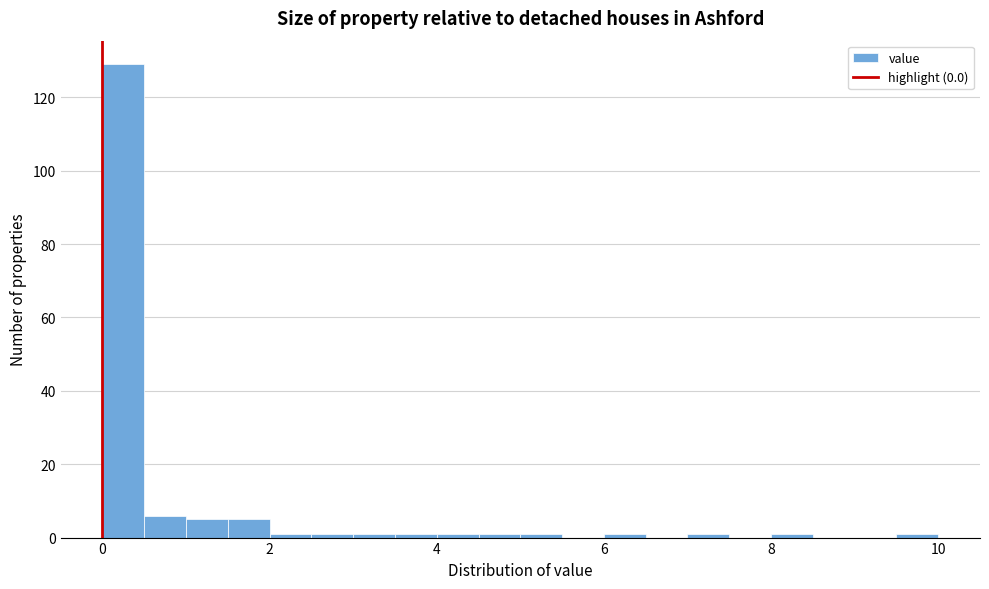

Read against the x-axis, roughly where is the centre of the tallest bar?

0.2